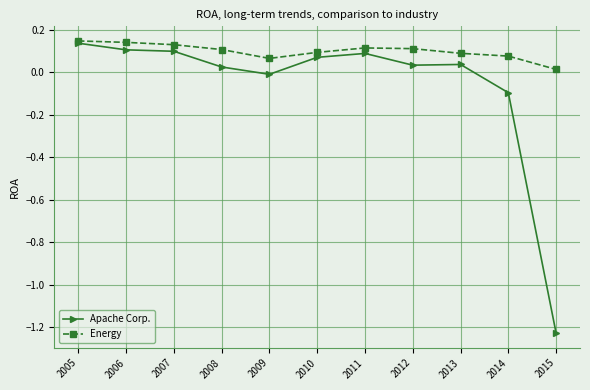

What is the spread (max minus min) of values at 2015?

1.2